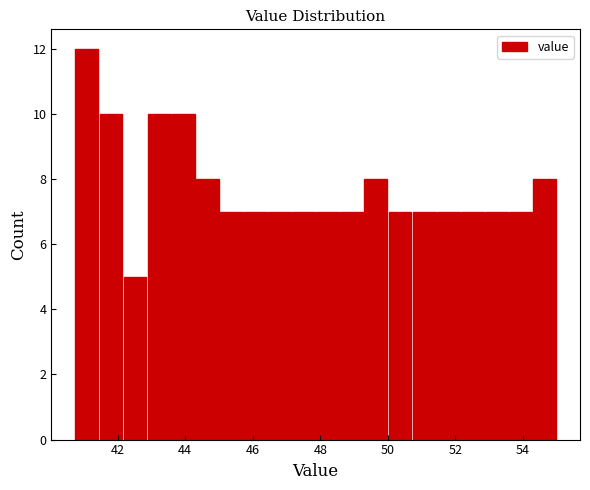

Read against the x-axis, roughly where is the centre of the tallest bar?

41.0